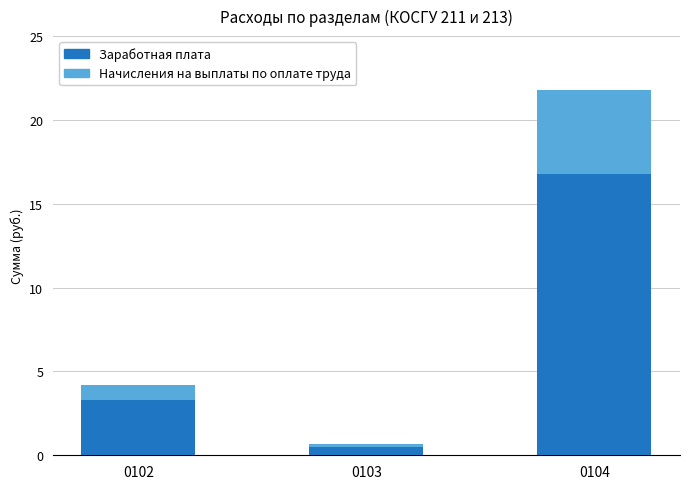

Are the bars grouped side by side (vs. stacked)?

No